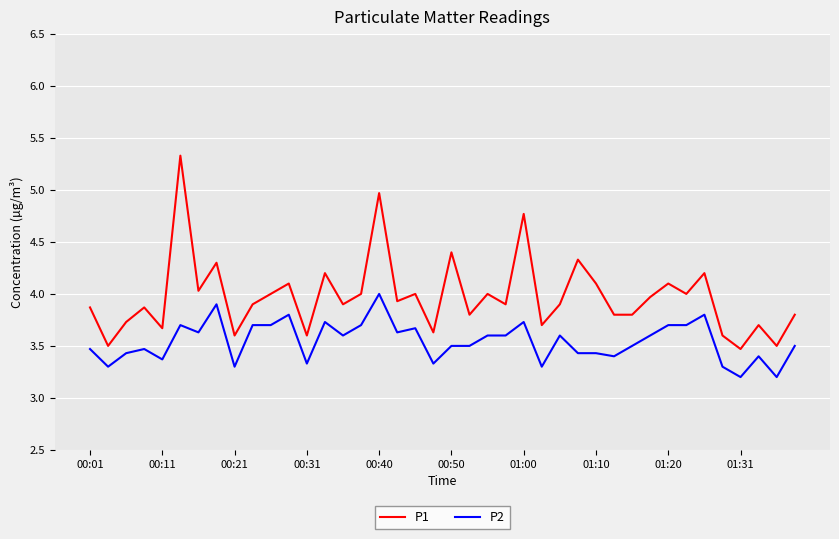

Which series has the largest total across all categories?

P1